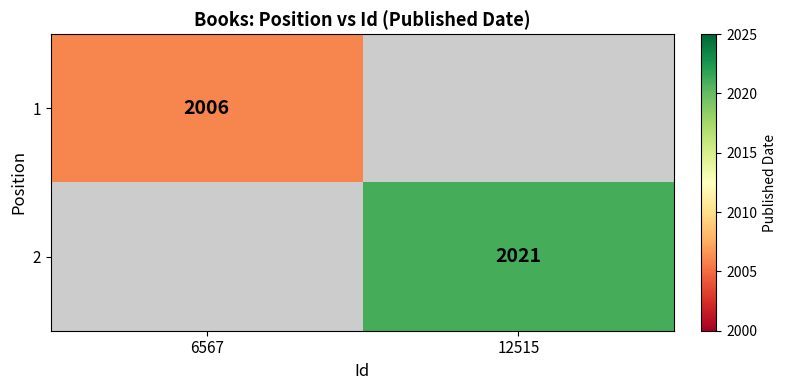

True or false: 1 has a value of 3072 at 6567.

False